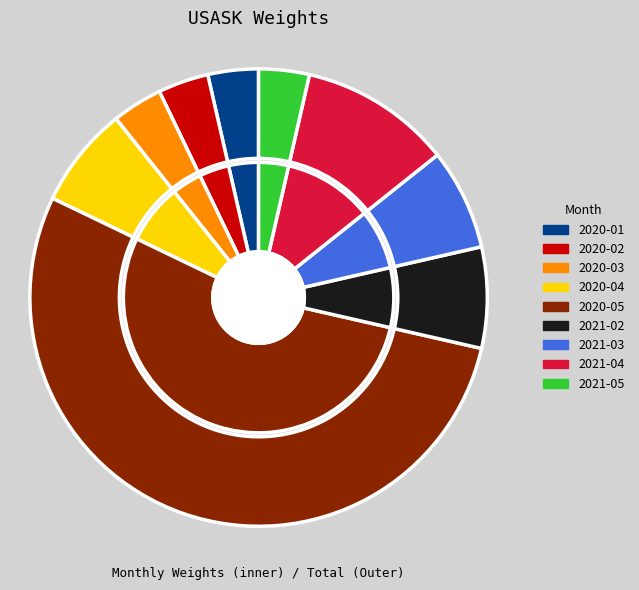

What percentage is NOT represented by 2020-01?

96.4%